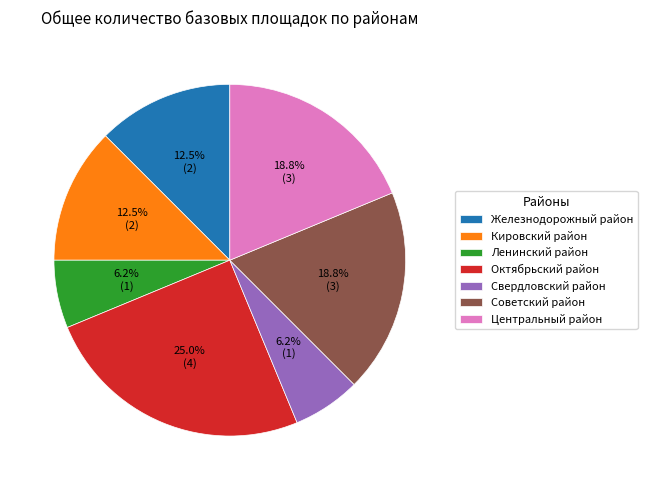

Which has a higher value, Октябрьский район or Кировский район?

Октябрьский район